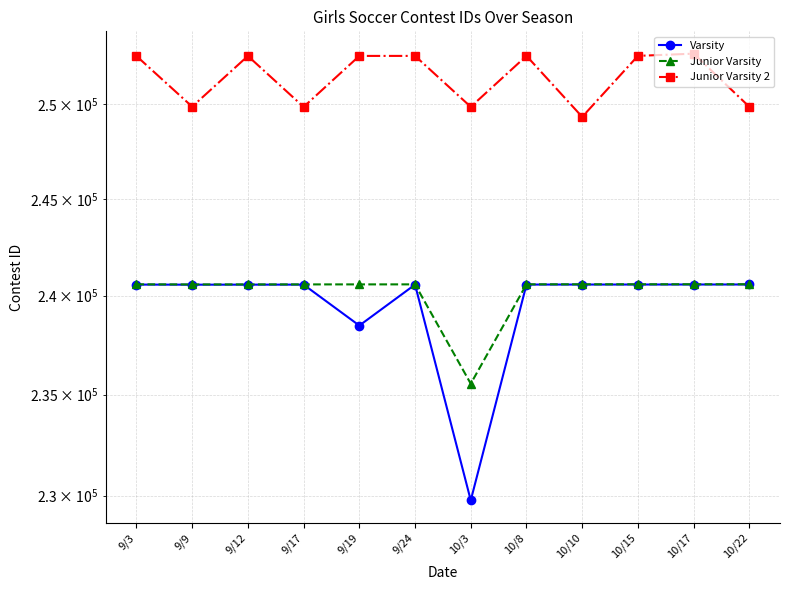

Read the Junior Varsity value at 9/3, to the nearest 100.

240600